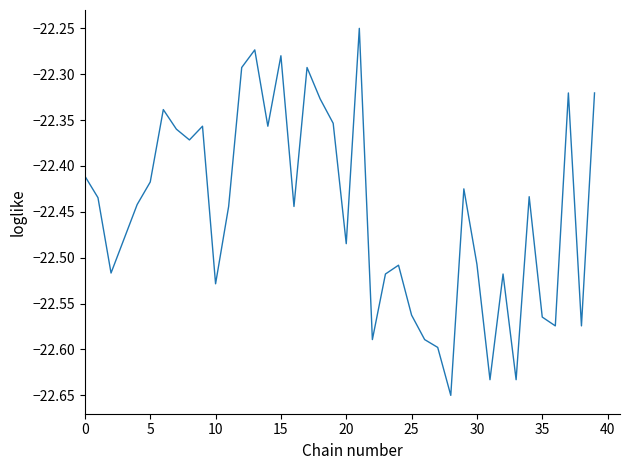

What is the greatest value displayed?

-22.2